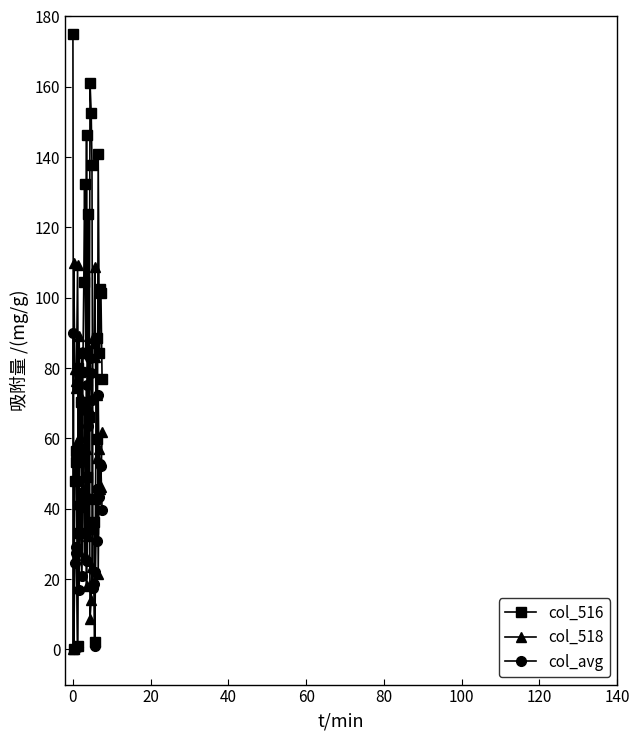

Which series has the widest spread of values?

col_516